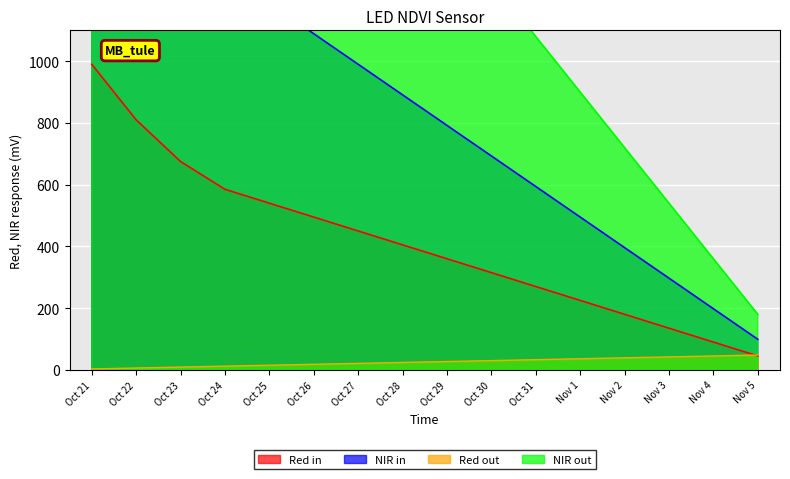

What are all the series names shown in the legend?

Red in, NIR in, Red out, NIR out